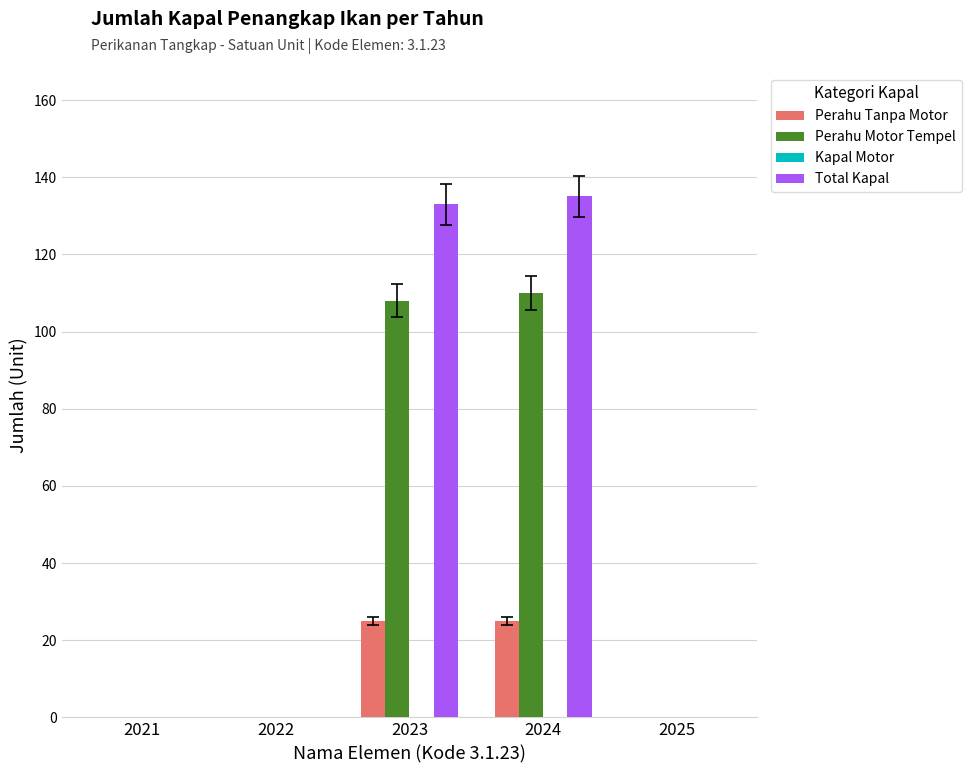

Is the value of Perahu Tanpa Motor at 2025 greater than the value of Total Kapal at 2023?

No